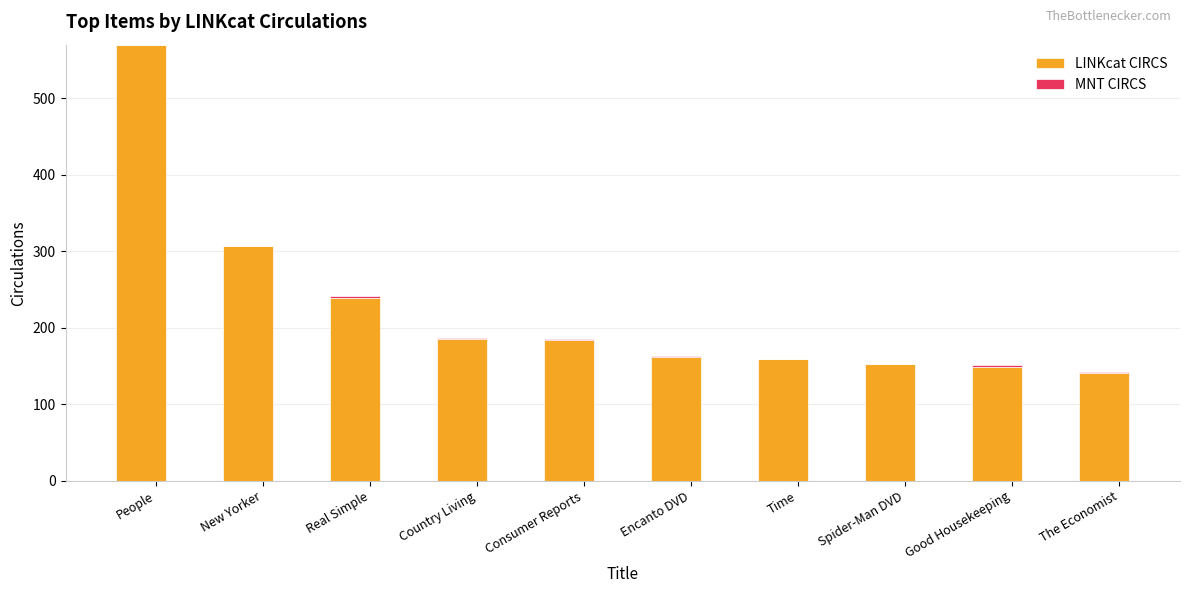

At which label does LINKcat CIRCS reach its peak?

People